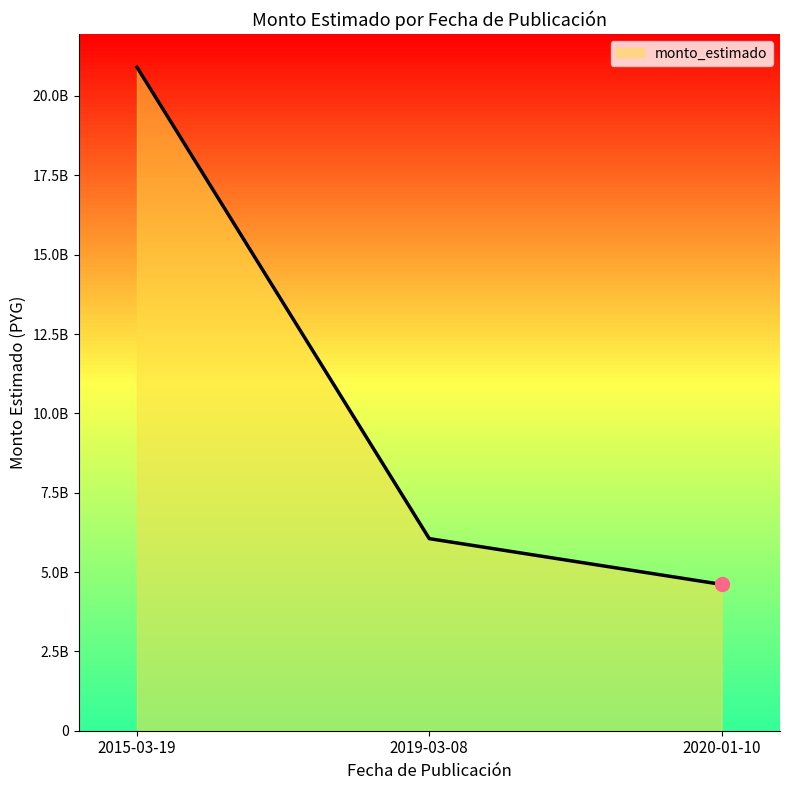

What is the label of the 3rd point from the right?

2015-03-19